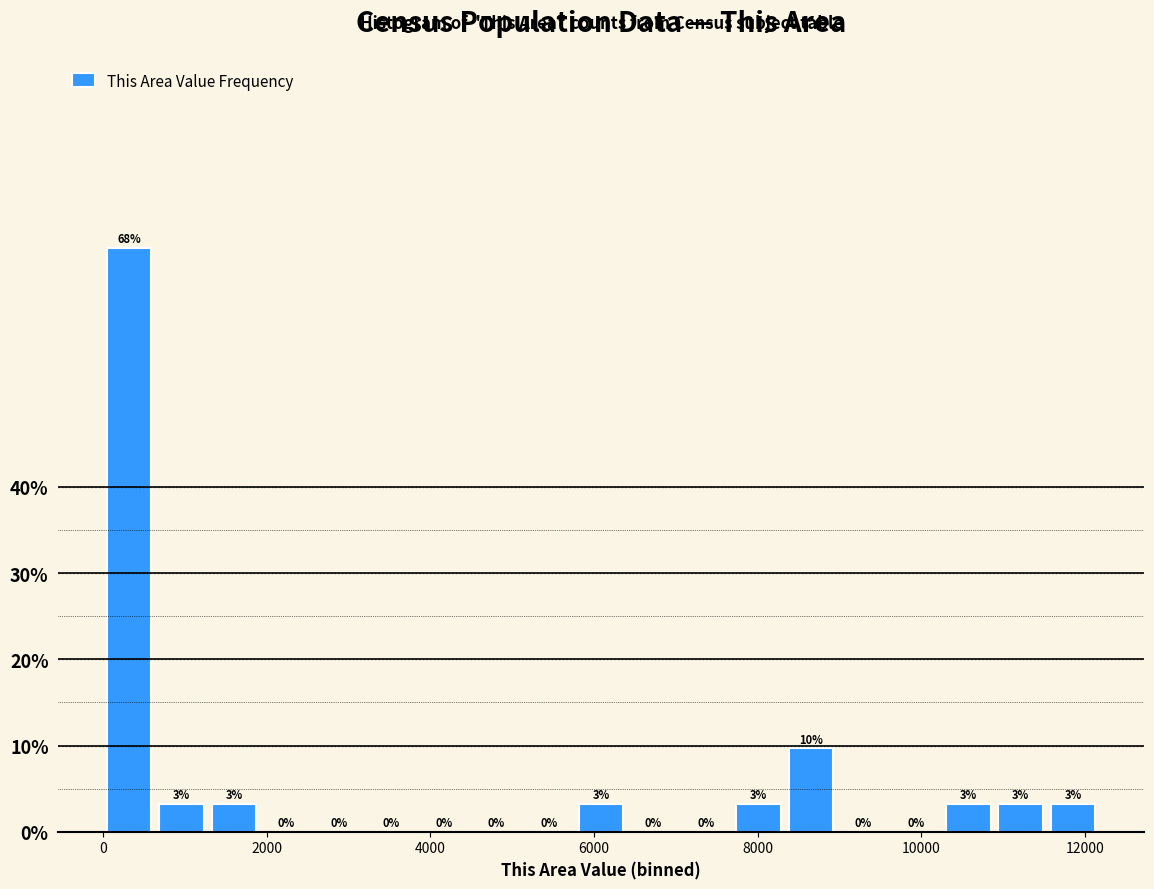

Read against the x-axis, roughly where is the centre of the tallest bar?

400